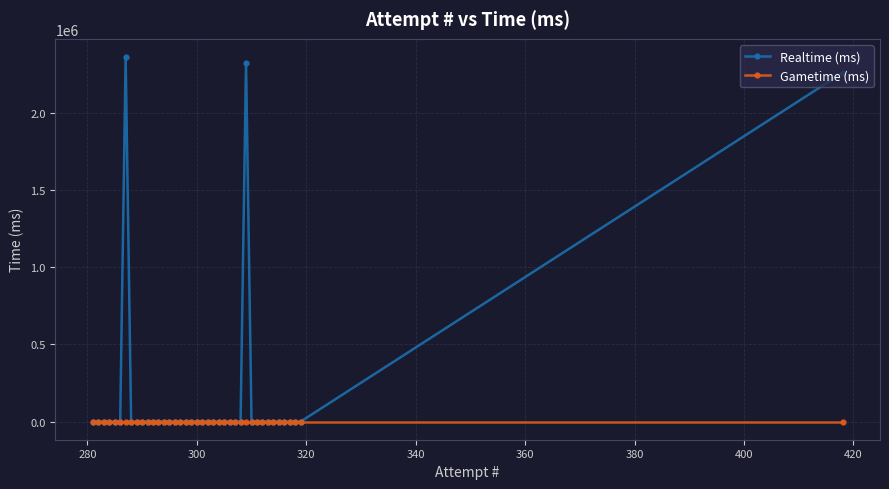

Which series has the largest total across all categories?

Realtime (ms)